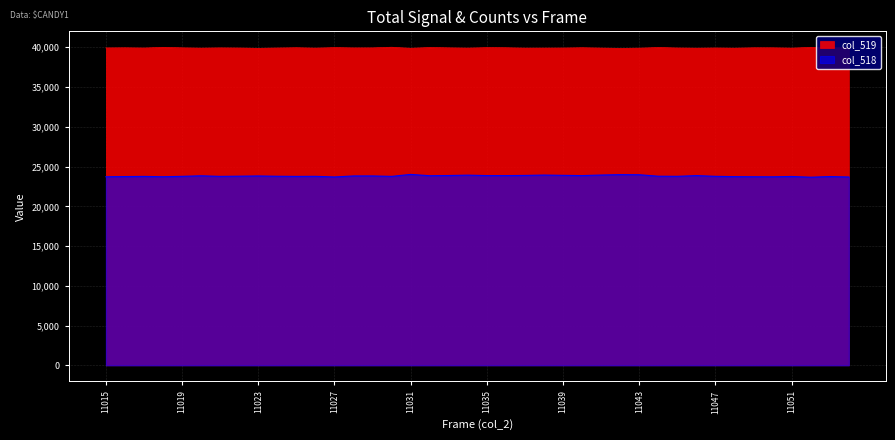

At 11035, list the series in order from largest to smallest.

col_519, col_518